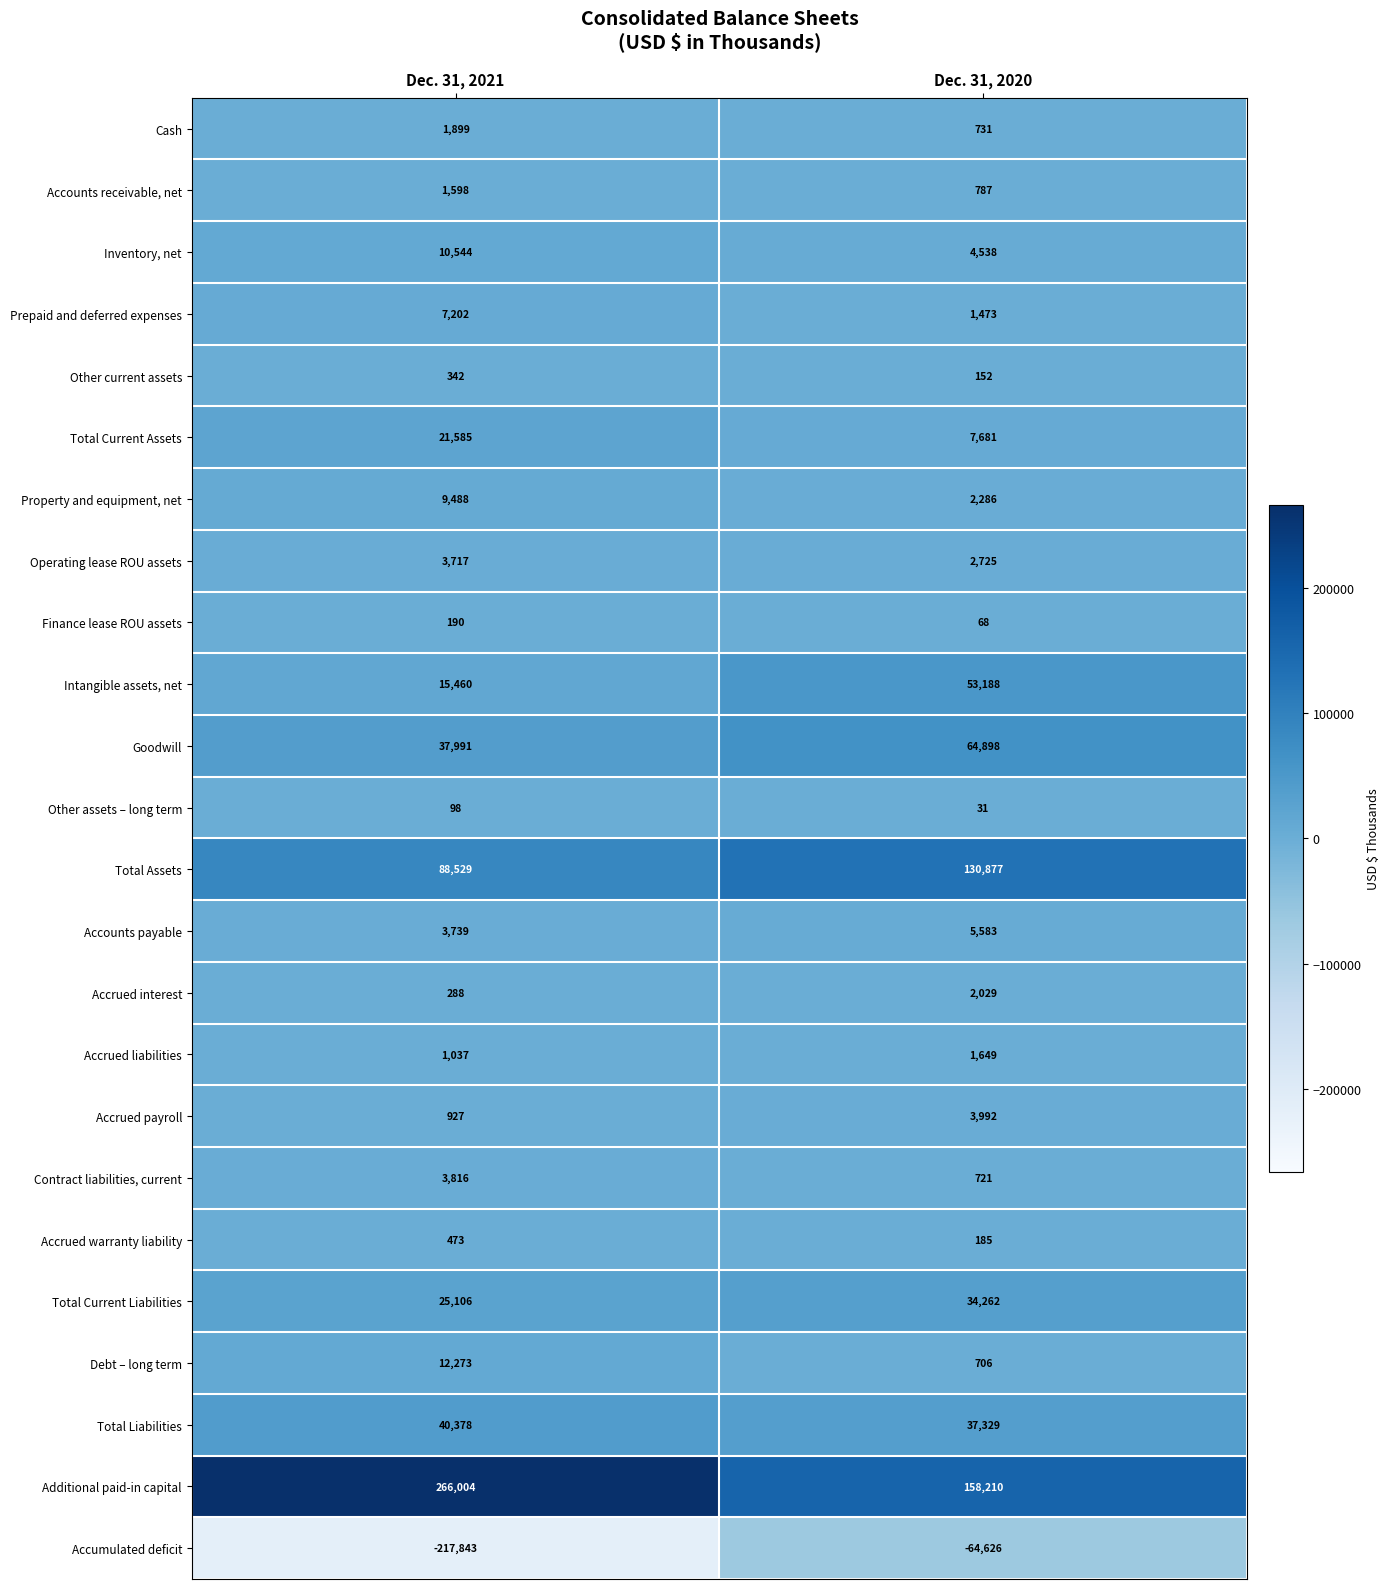

The value of Total Liabilities at Dec. 31, 2021 is 40378. True or false?

True